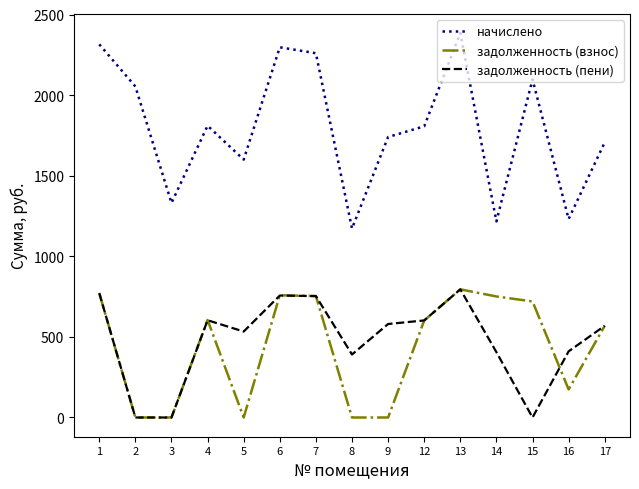

True or false: задолженность (взнос) and начислено intersect in this chart.

False